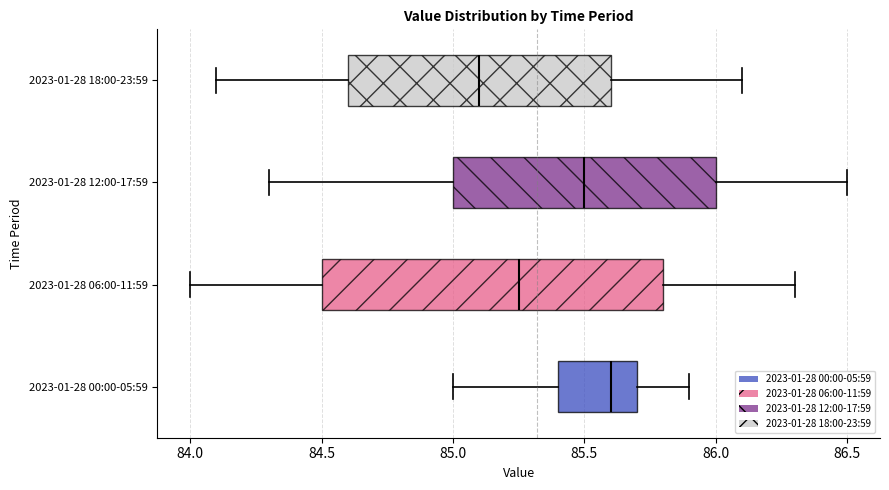

Where is the left edge of the box for 2023-01-28 18:00-23:59 on the x-axis? The values are not printed on the chart, so give them approximately, as read against the axis.

84.60